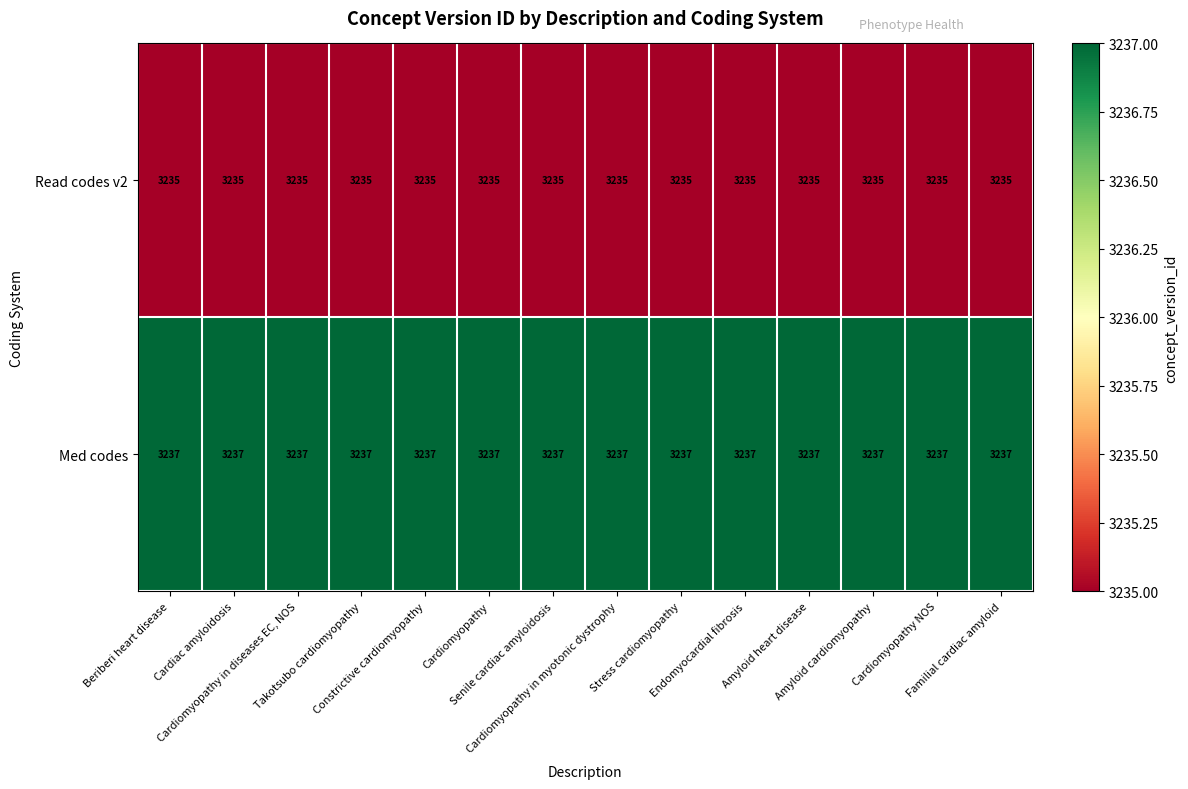

How many distinct data groups are displayed?

2